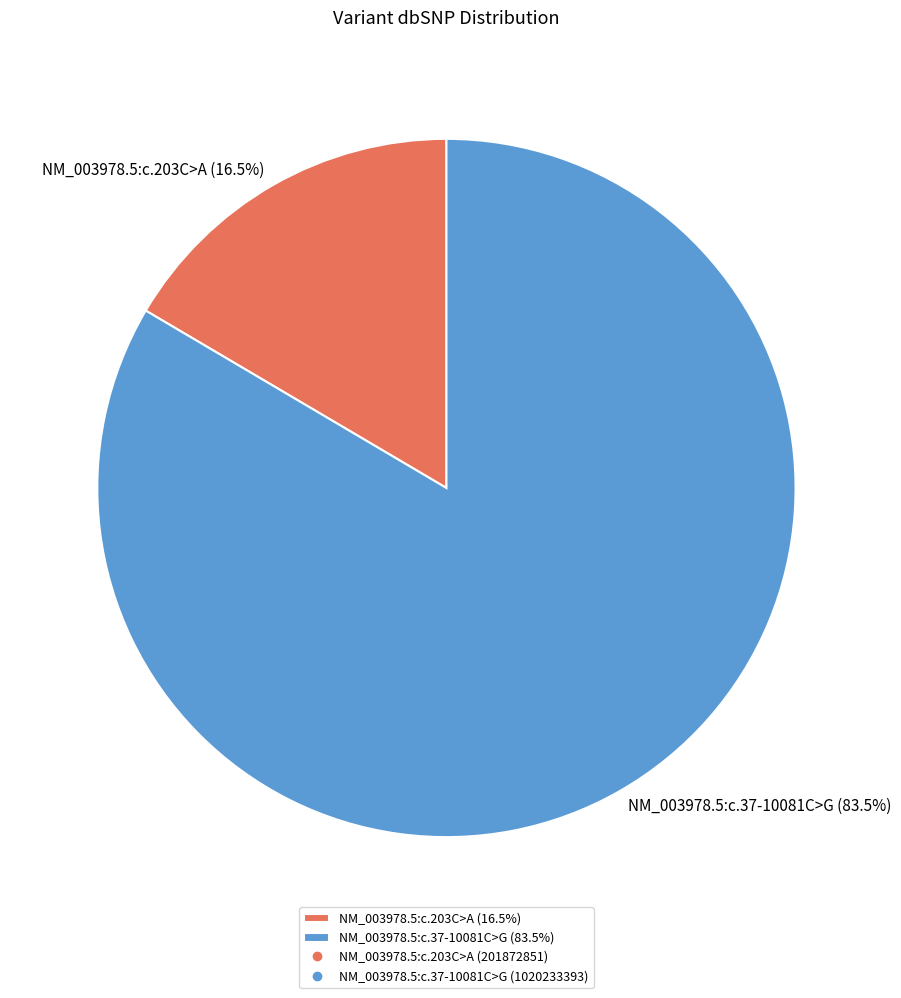

To the nearest percent, what is the difference between the largest and smallest slice percentages?

67%